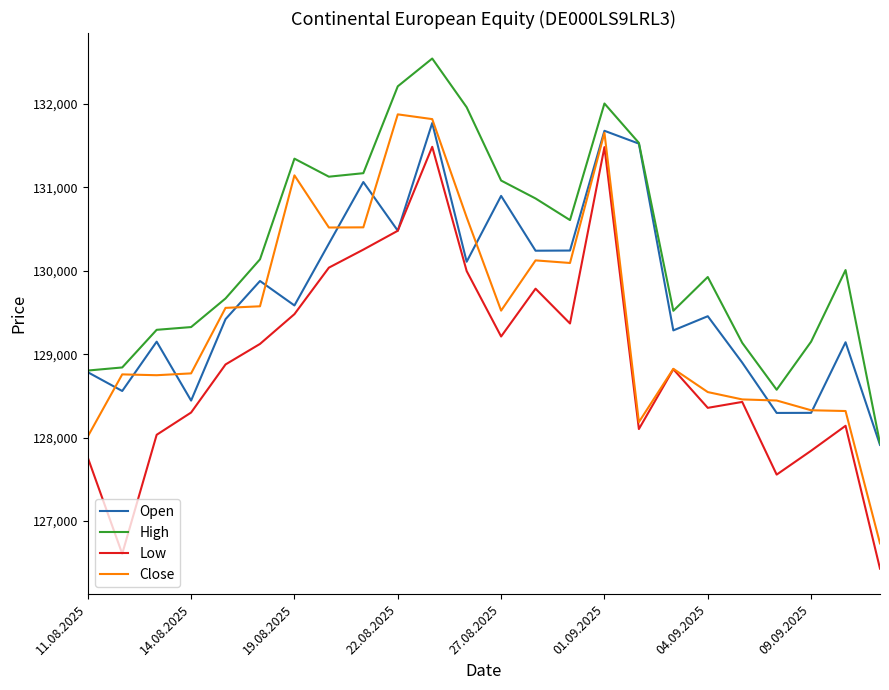

In Open, how many points are lower than both neighbors (excluding endpoints)?

8